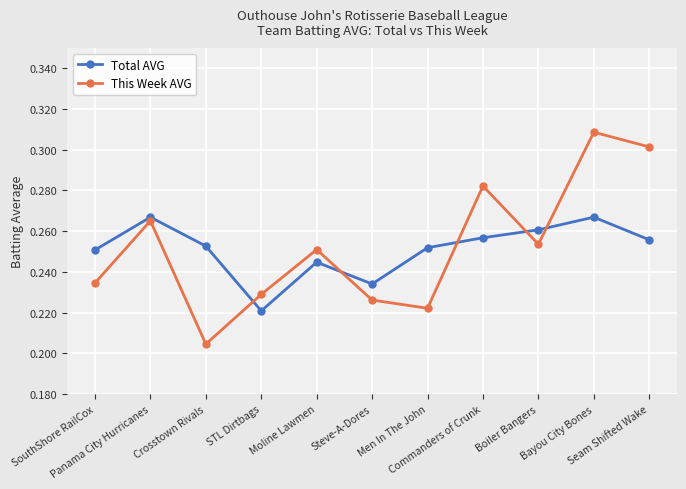

How many interior local peaks does the This Week AVG series have?

4